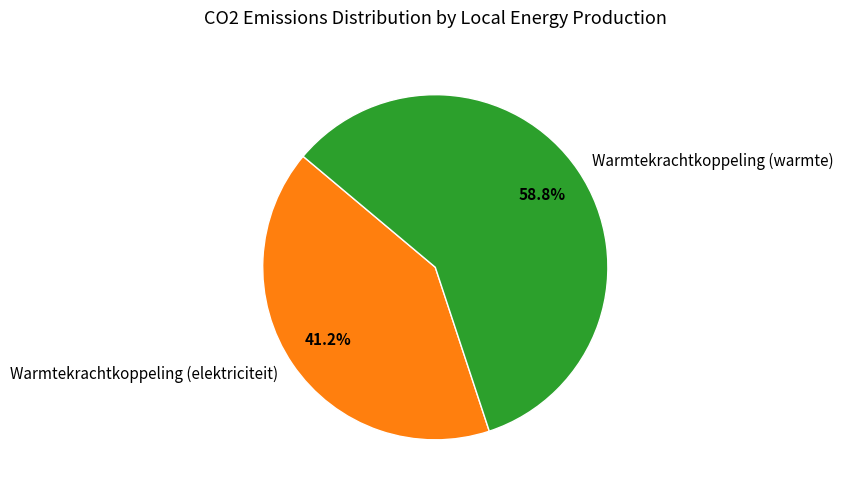

How many segments does this pie chart have?

2